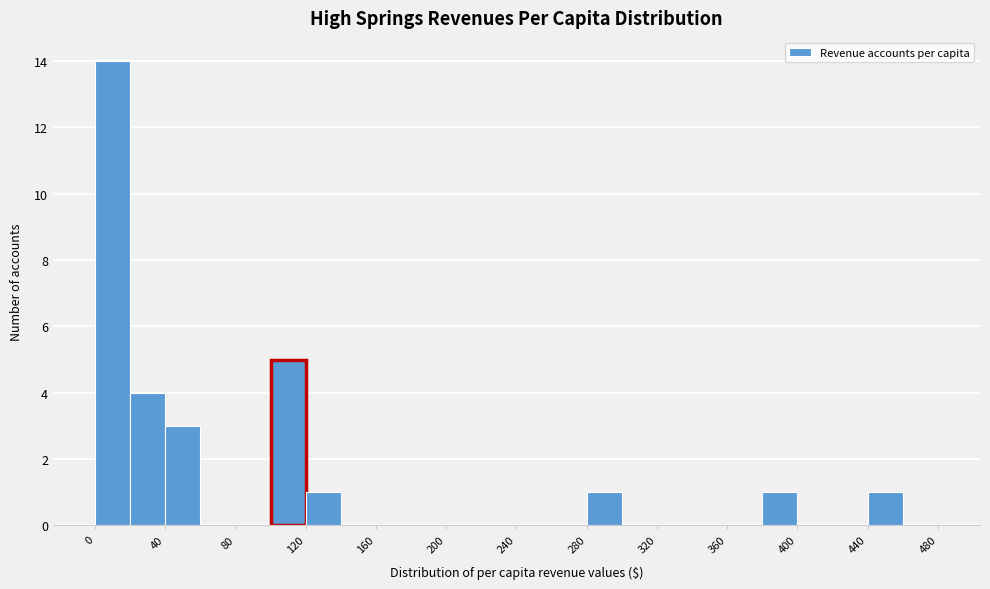

Reading left to right, list every bar in this chart as the range it spans on the x-axis followed by its height. The values are not printed on the chart, so give them approximately, as read against the axis.

0 to 20: 14
20 to 40: 4
40 to 60: 3
60 to 80: 0
80 to 100: 0
100 to 120: 5
120 to 140: 1
140 to 160: 0
160 to 180: 0
180 to 200: 0
200 to 220: 0
220 to 240: 0
240 to 260: 0
260 to 280: 0
280 to 300: 1
300 to 320: 0
320 to 340: 0
340 to 360: 0
360 to 380: 0
380 to 400: 1
400 to 420: 0
420 to 440: 0
440 to 460: 1
460 to 480: 0